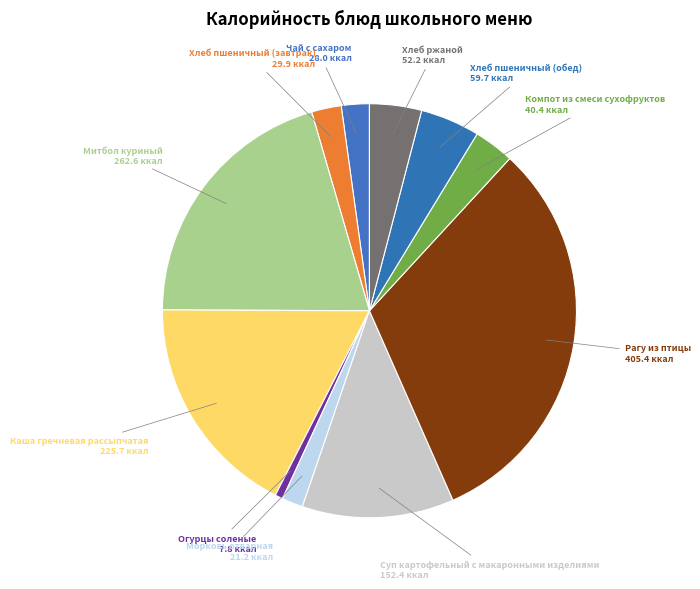

Count the number of slices in the pie.

11